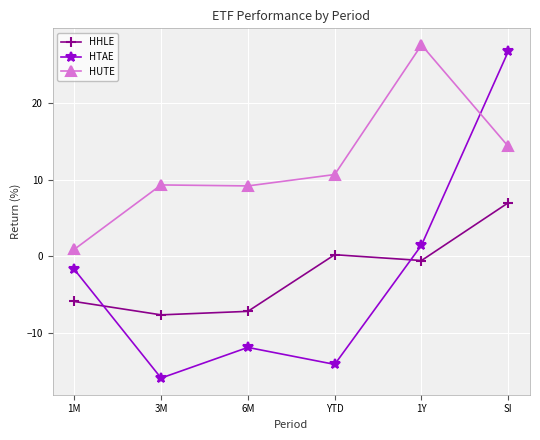

At how many categories does at least one series exceed 10?

3